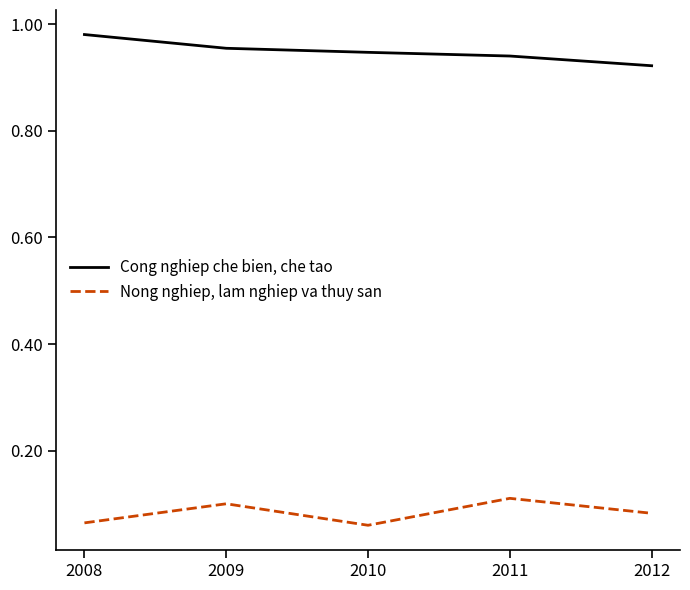

Is the value of Cong nghiep che bien, che tao at 2011 greater than the value of Nong nghiep, lam nghiep va thuy san at 2011?

Yes